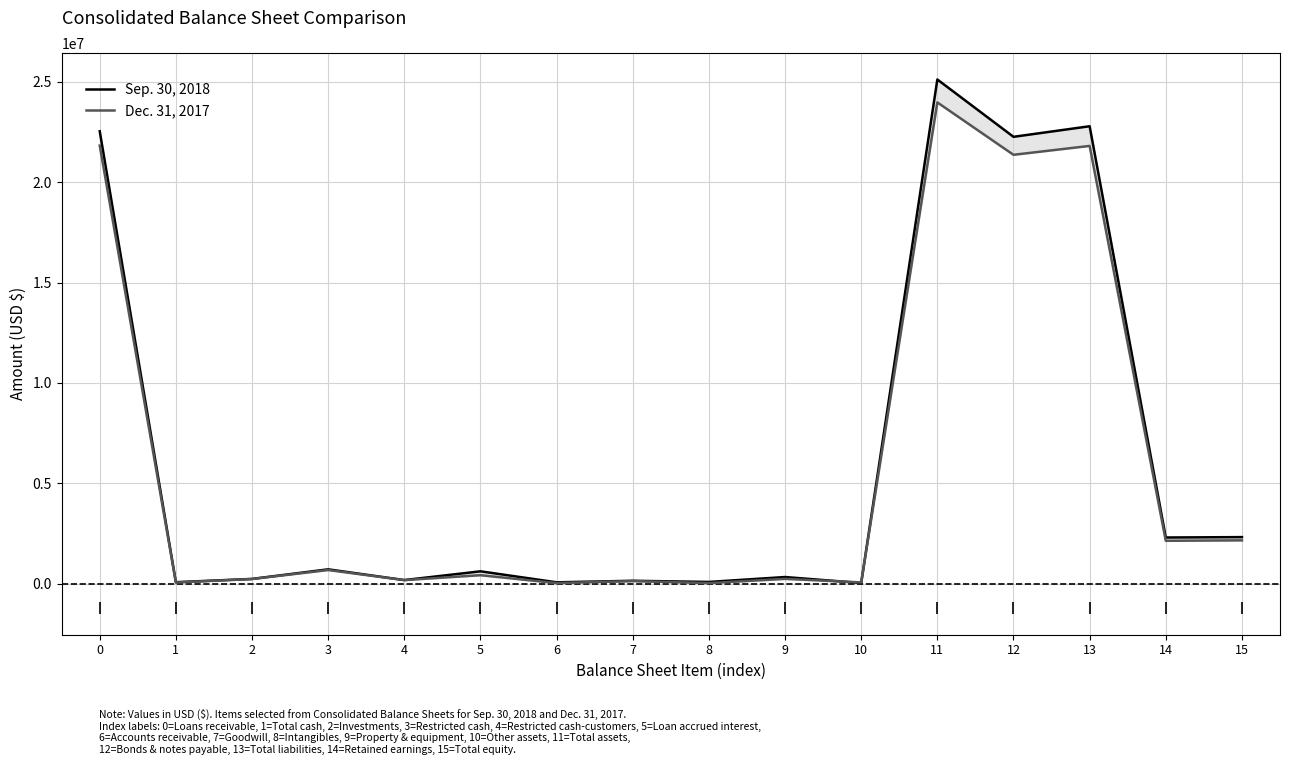

What are all the series names shown in the legend?

Sep. 30, 2018, Dec. 31, 2017